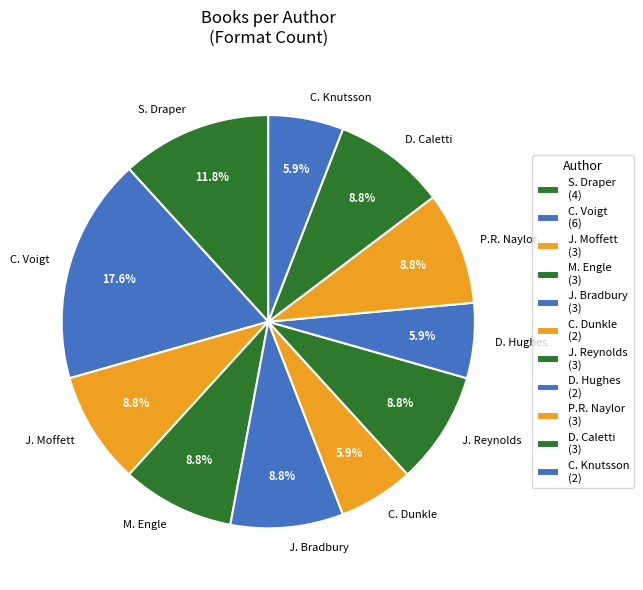

Count the number of slices in the pie.

11